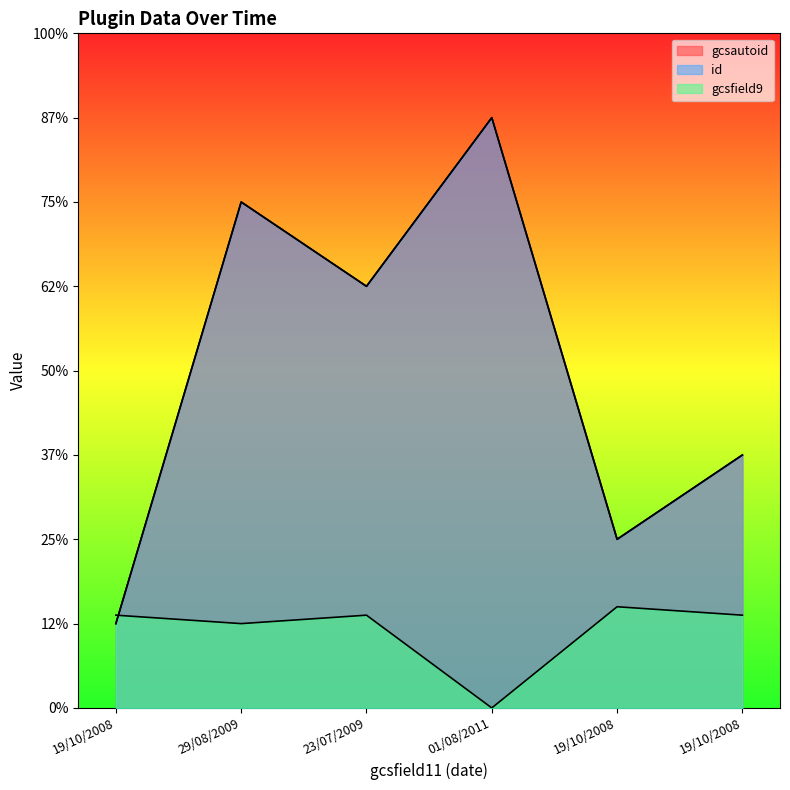

How many intersections are there between gcsfield9 and id?

1